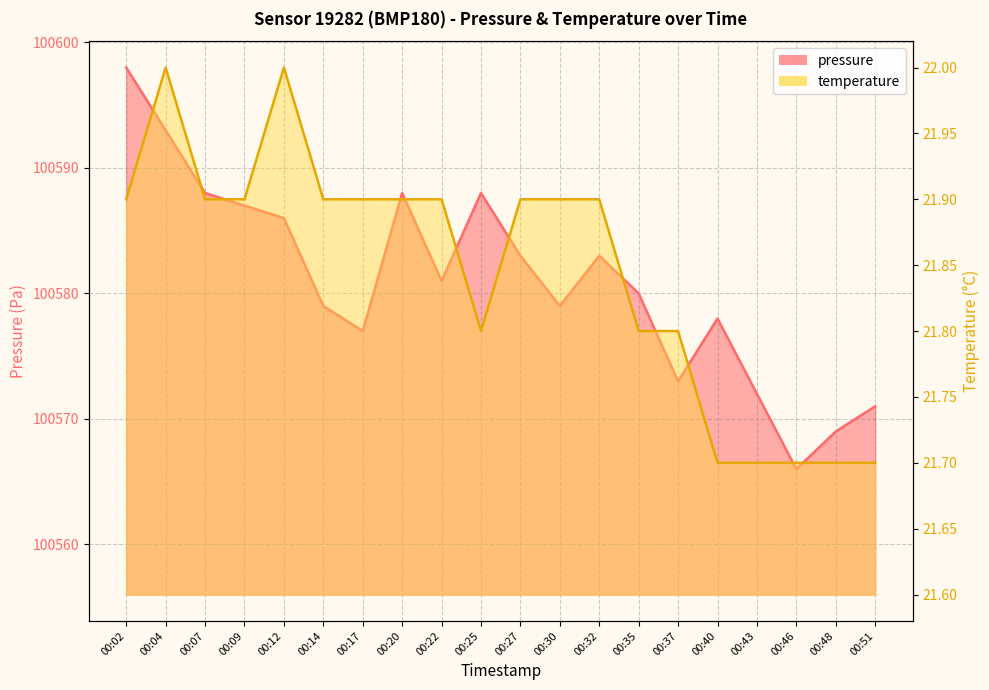

Rank the series at 00:35 from highest to lowest value.

pressure, temperature